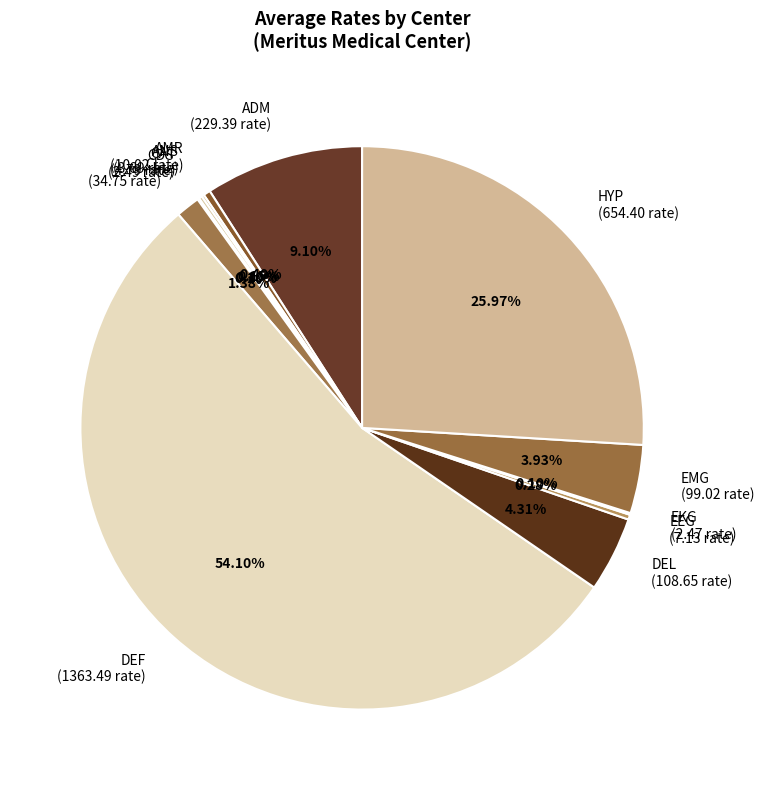

Which has a higher value, AMR (10.02 rate) or EMG (99.02 rate)?

EMG (99.02 rate)